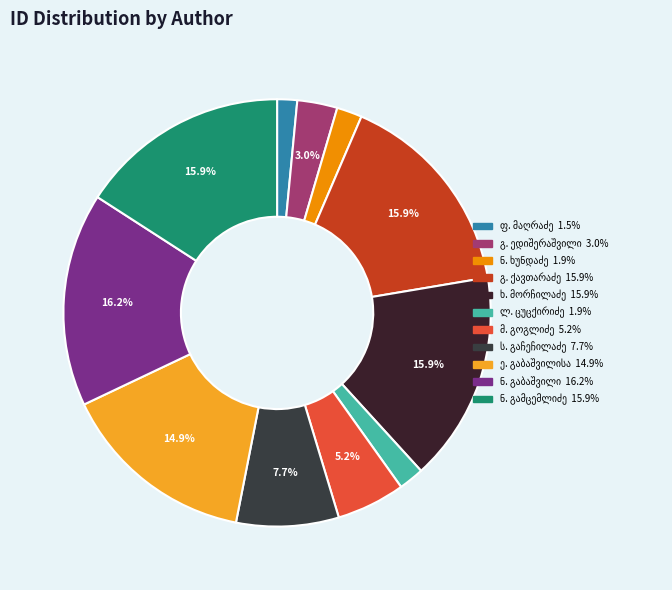

Is the sum of მიხეილ გიორგის ძე გოგლიძე and ელენე გაბაშვილისა greater than half?

No